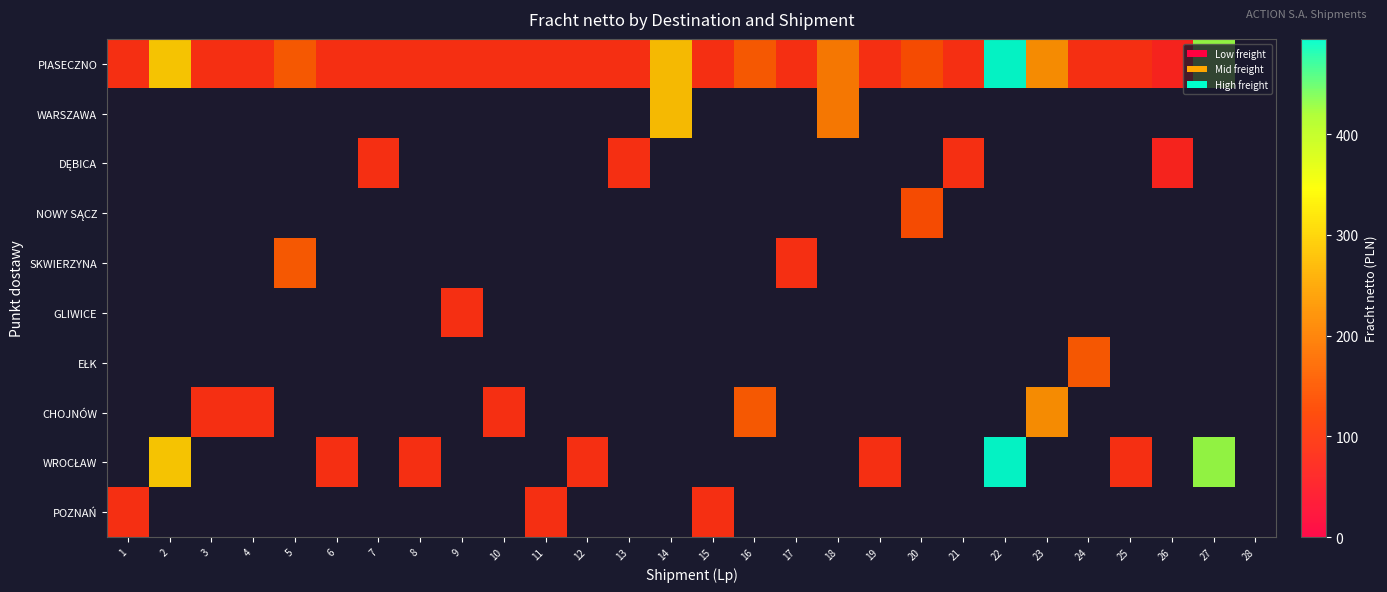

Which category has the highest value across all series?

22